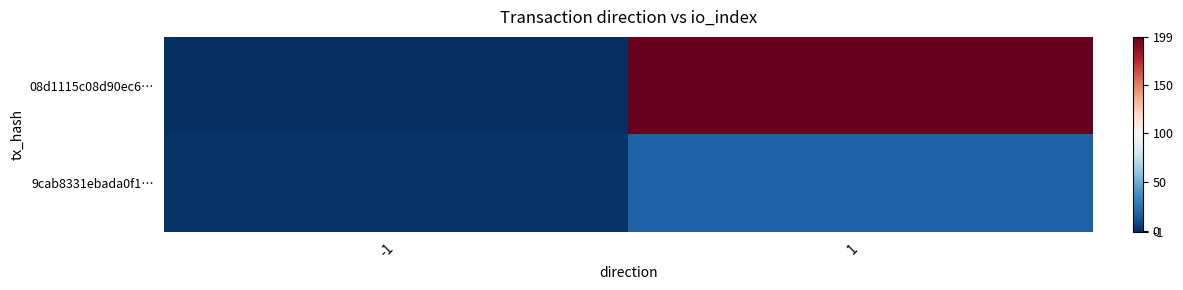

Which series has the largest total across all categories?

08d1115c08d90ec6…